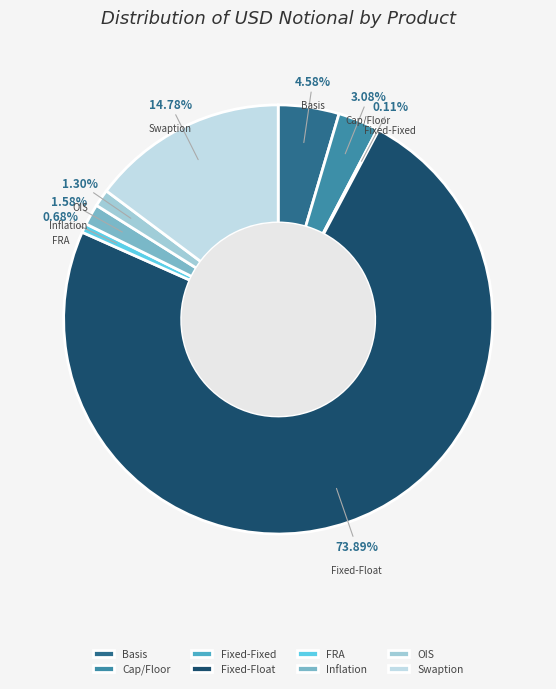

Which category has the biggest portion of the pie?

Fixed-Float